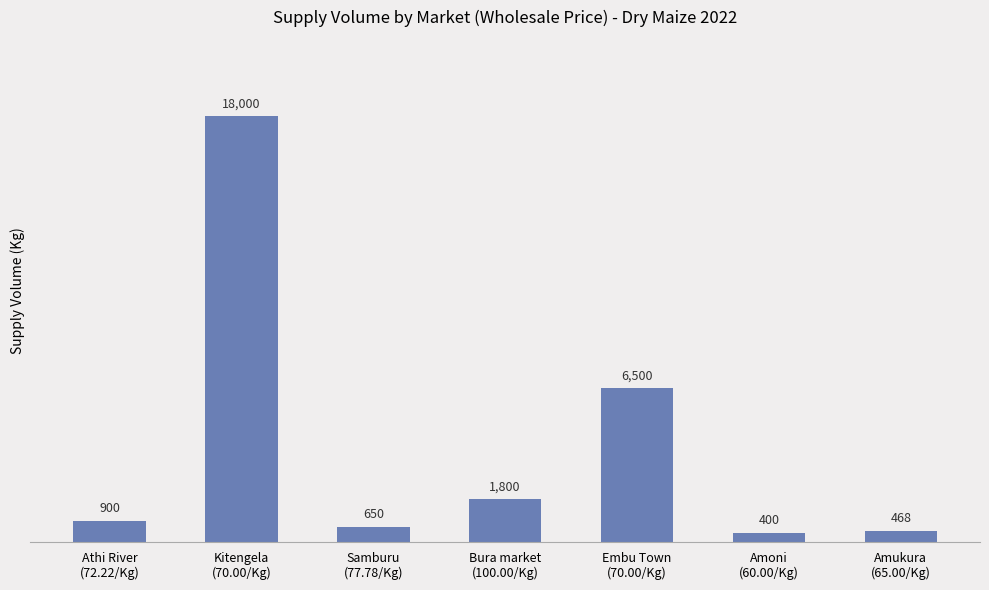

What is the value of the 1st bar from the left?

900